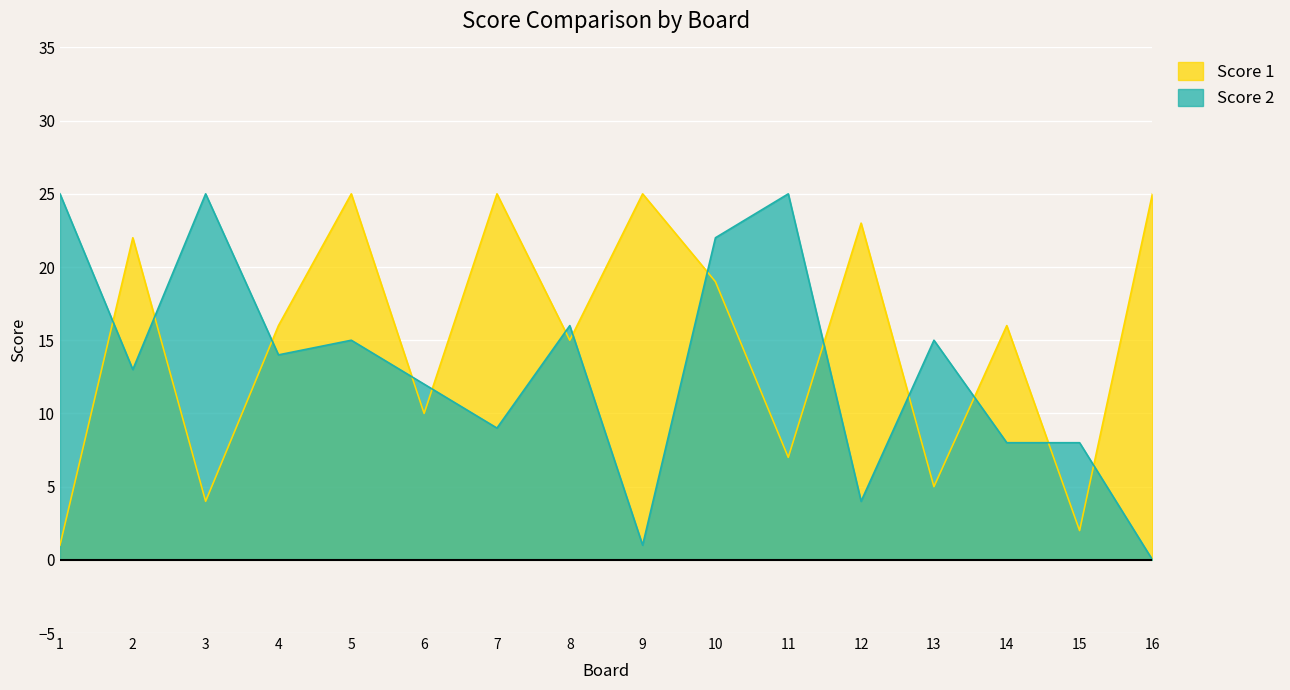

How many lines are shown in the chart?

2